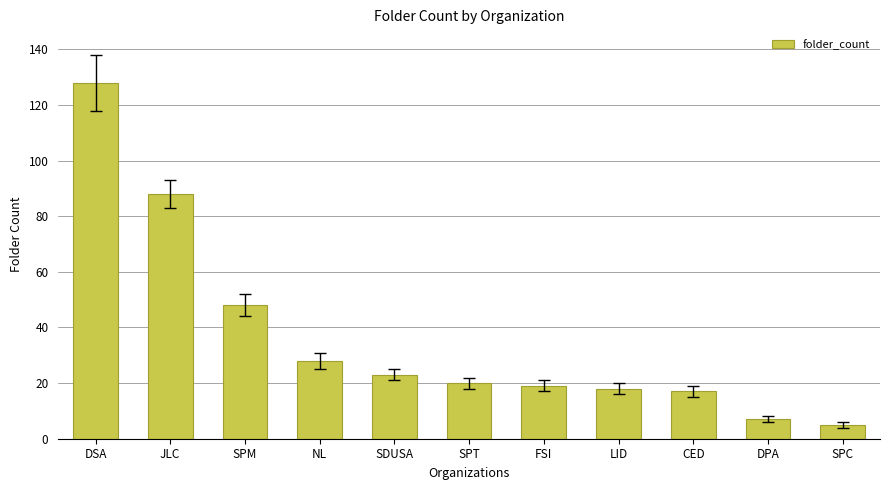

At which label does the data first exceed 20?

DSA